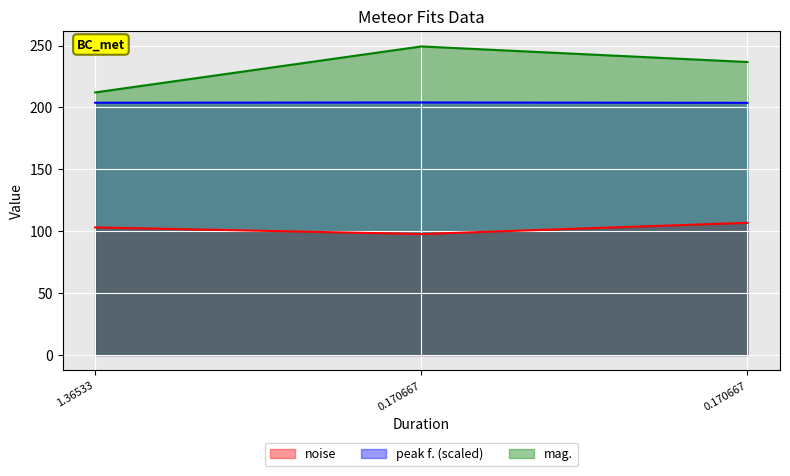

At which label is noise closest to 102?

1.36533